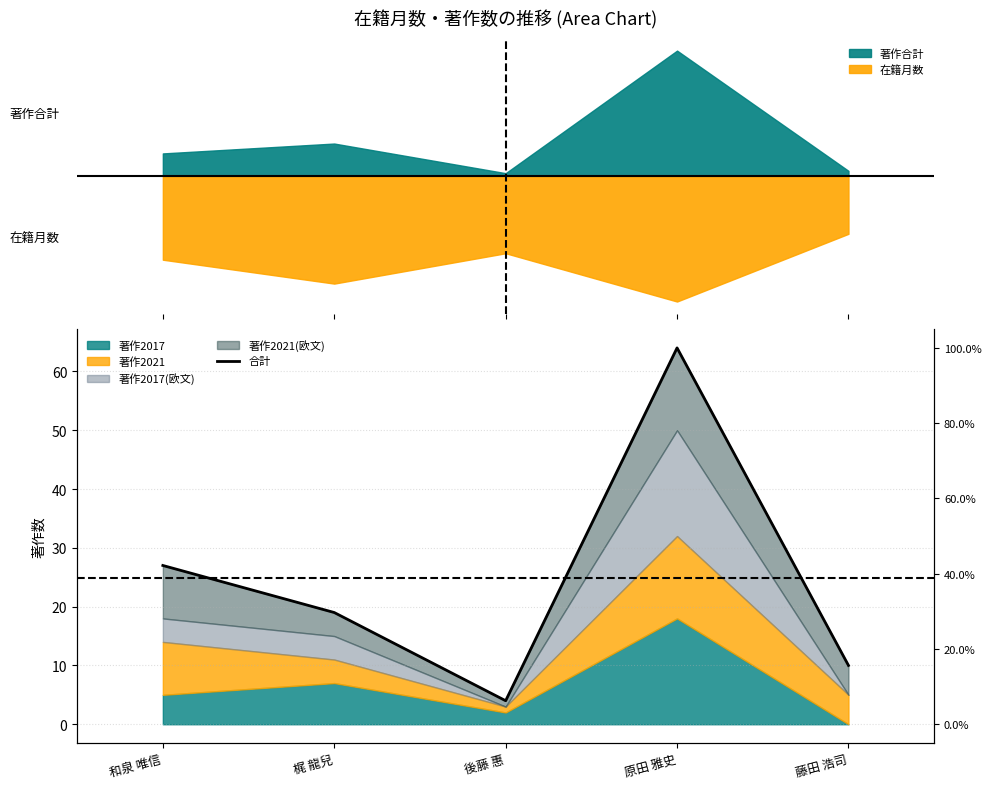

Which category has the highest value across all series?

原田 雅史